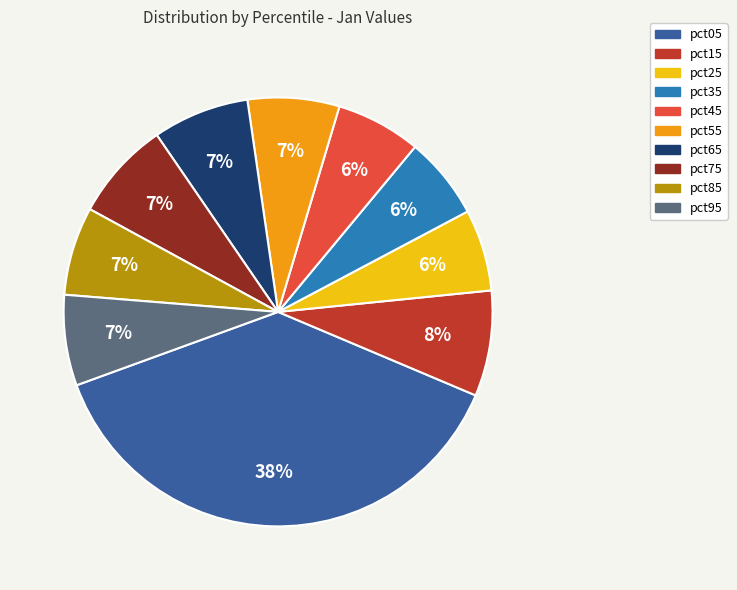

To the nearest percent, what portion does pct35 represent?

6%